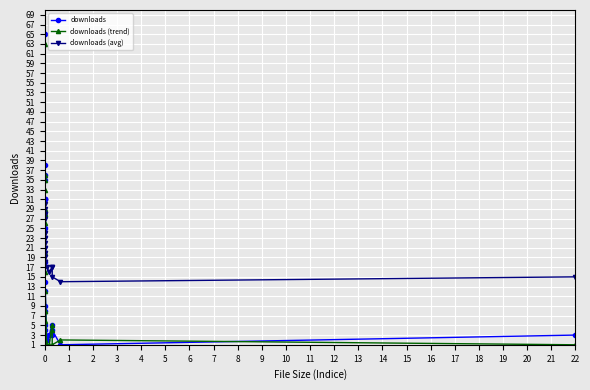

What is the average value of the downloads (trend) series?

14